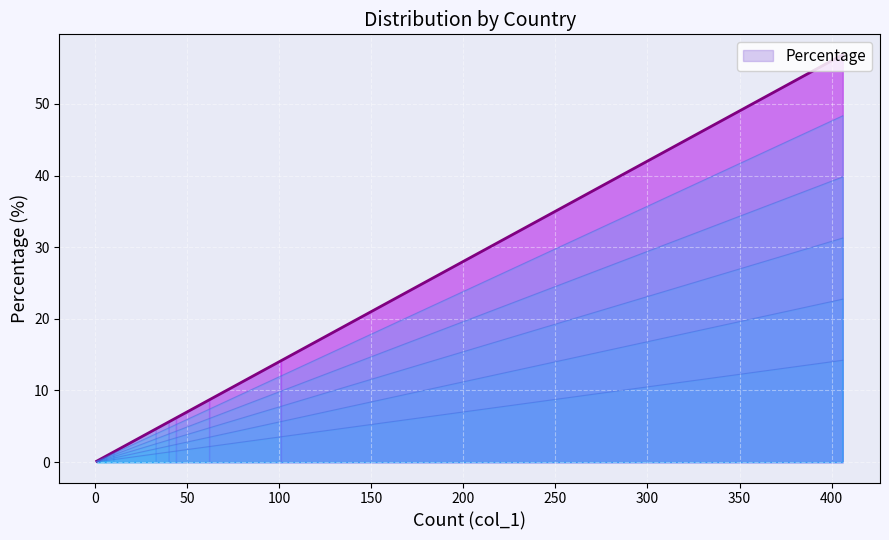

What is the greatest value displayed?

56.9